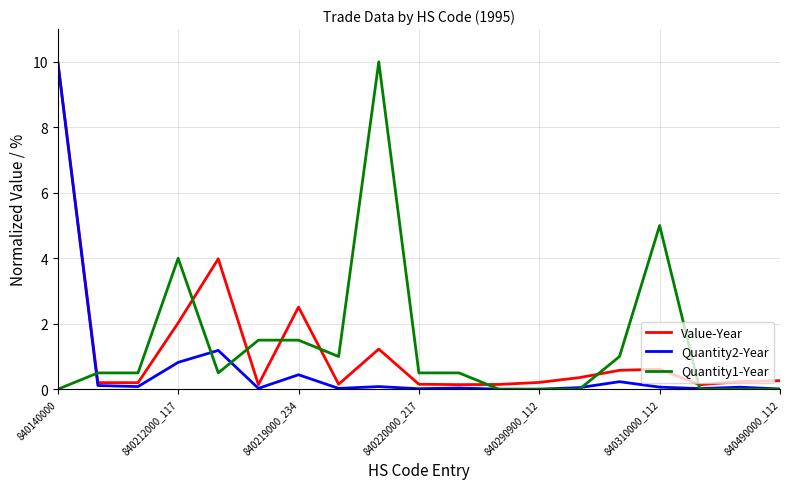

Which series ends up on top after the final intersection of Value-Year and Quantity1-Year?

Value-Year